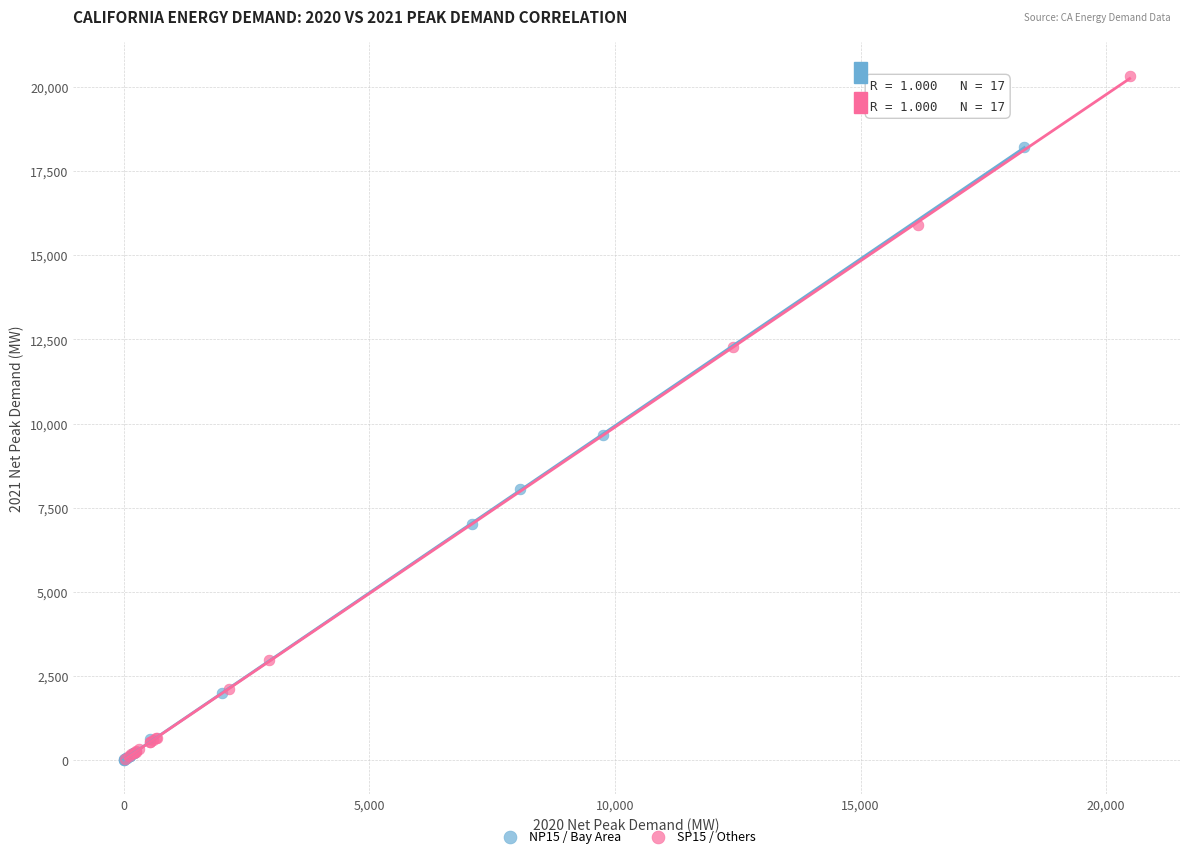

Which series reaches the maximum Y coordinate?

SP15 / Others